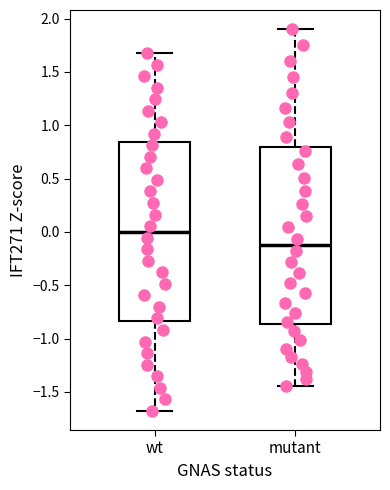

Where is the upper edge of the box for mutant on the y-axis? The values are not printed on the chart, so give them approximately, as read against the axis.

0.80